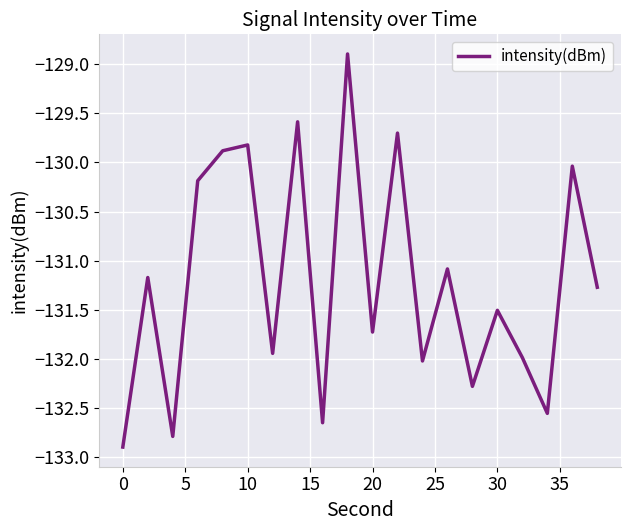

Does the chart display data point markers on the line(s)?

No